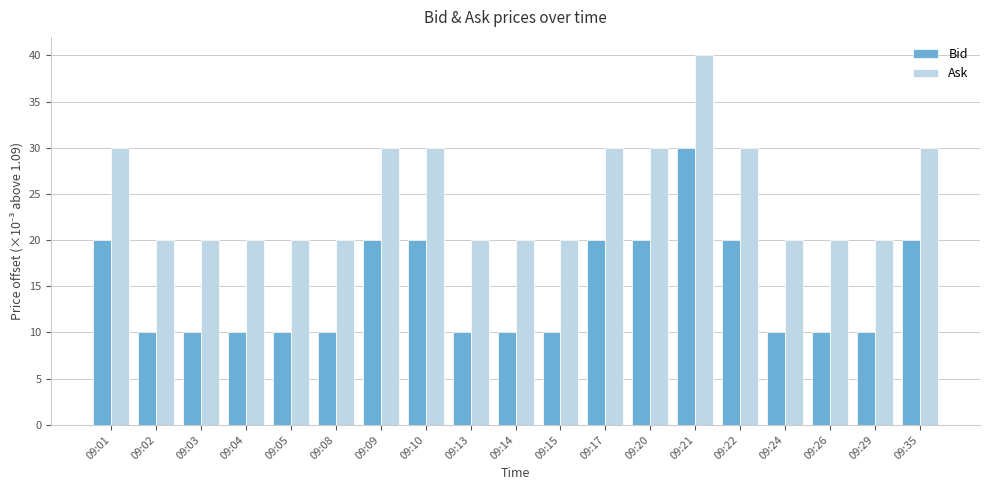

At 09:08, list the series in order from smallest to largest.

Bid, Ask